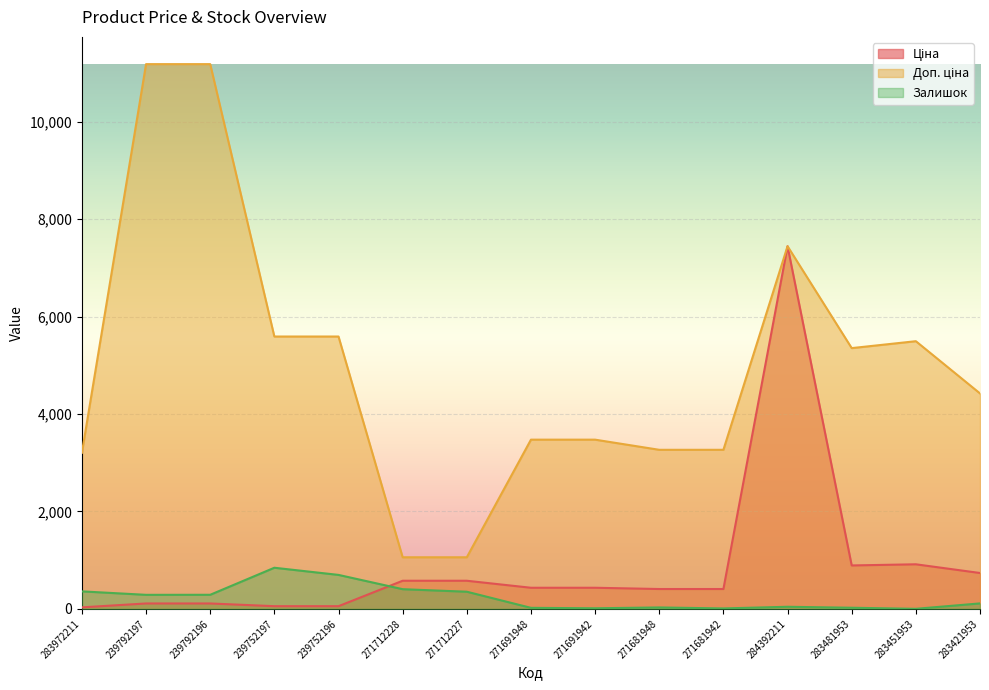

Reading left to right, what are all the values shown in this chart?

Ціна: 283972211=32.0	239792197=111.8	239792196=111.8	239752197=55.9	239752196=55.9	271712228=578.1	271712227=578.1	271691948=434.3	271691942=434.3	271681948=408.2	271681942=408.2	284392211=7444.6	283481953=892.2	283451953=915.8	283421953=737.2
Доп. ціна: 283972211=3205.0	239792197=11182.0	239792196=11182.0	239752197=5591.0	239752196=5591.0	271712228=1060.0	271712227=1060.0	271691948=3474.1	271691942=3474.1	271681948=3265.8	271681942=3265.8	284392211=7444.6	283481953=5353.1	283451953=5495.0	283421953=4423.0
Залишок: 283972211=360.0	239792197=289.0	239792196=290.0	239752197=845.0	239752196=698.0	271712228=405.0	271712227=353.0	271691948=22.0	271691942=13.0	271681948=30.0	271681942=10.0	284392211=44.0	283481953=24.0	283451953=2.0	283421953=113.0